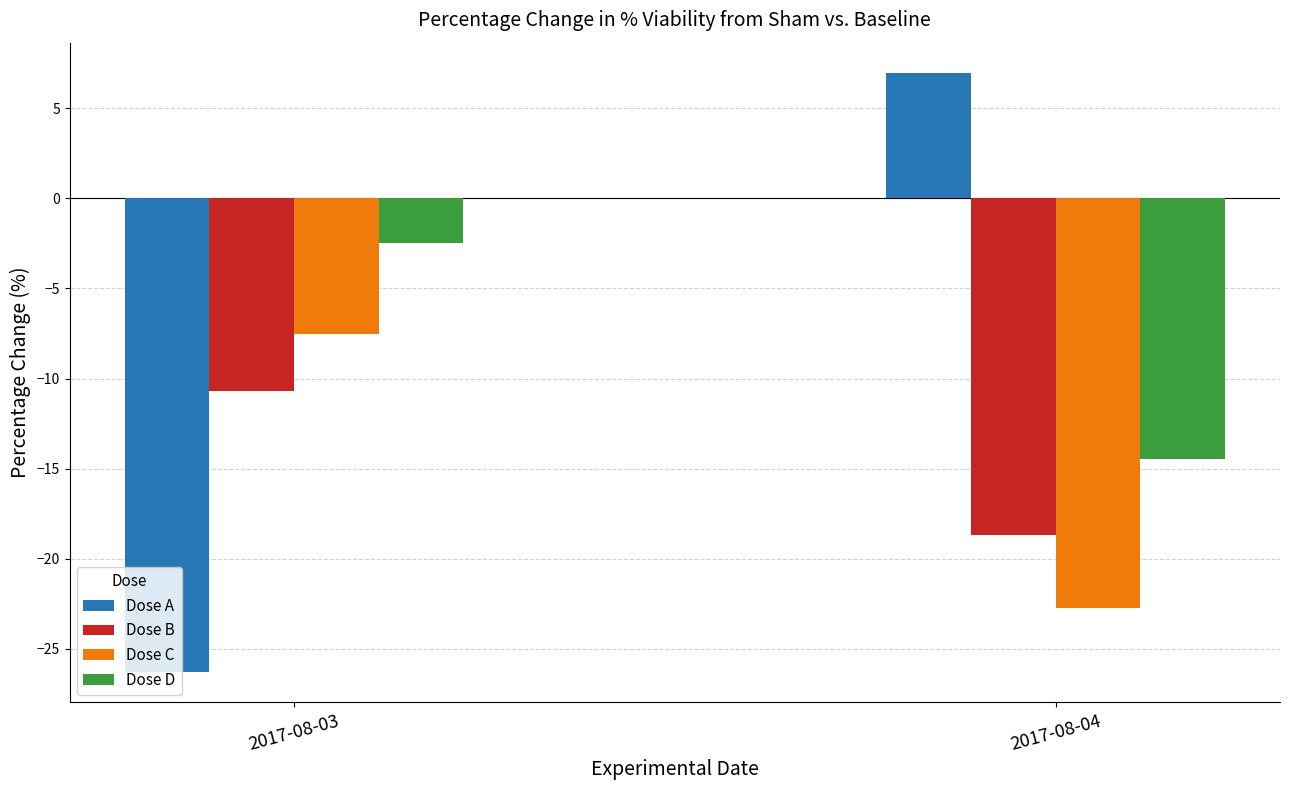

List the series in order of their peak value, lowest first.

Dose B, Dose C, Dose D, Dose A